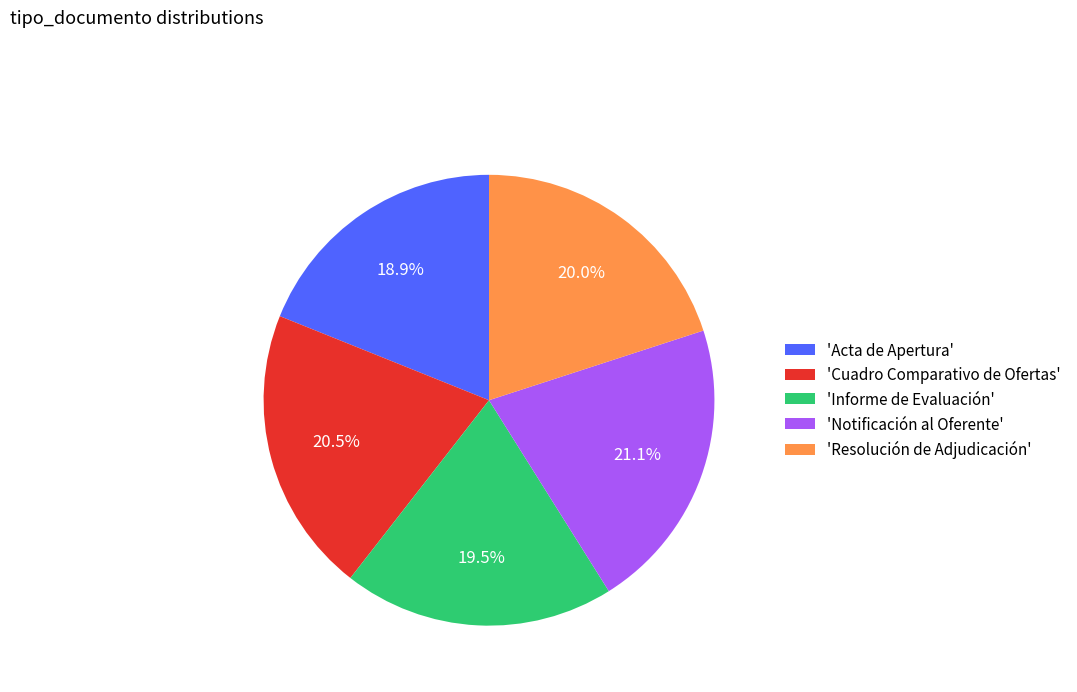

Do 'Informe de Evaluación' and 'Resolución de Adjudicación' together represent more than half of the pie?

No